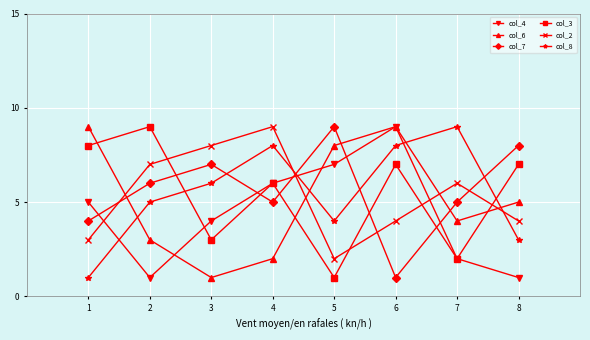

At which category does col_2 reach its first local peak?

4